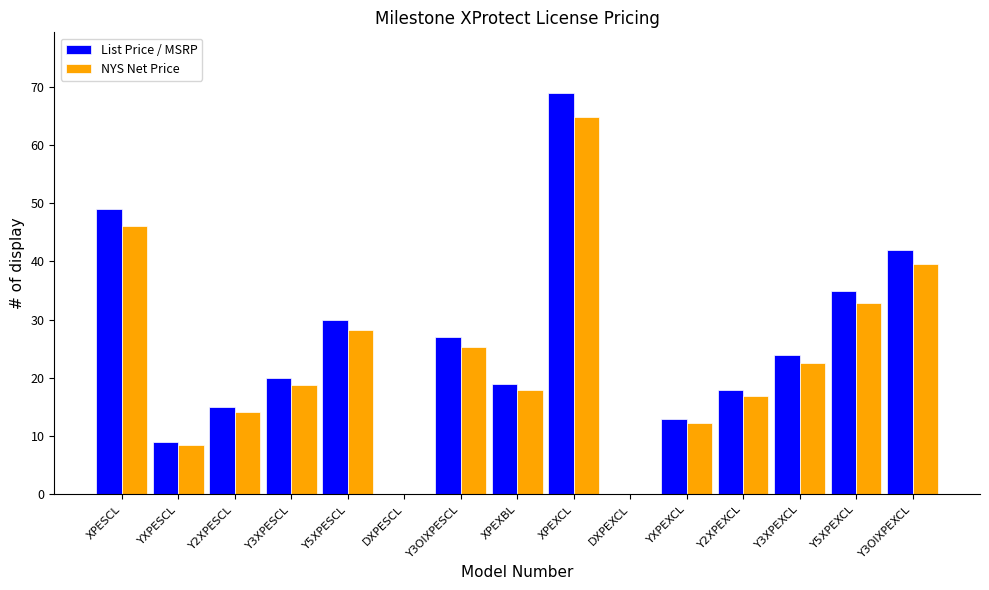

At which category is the sum across all series the highest?

XPEXCL